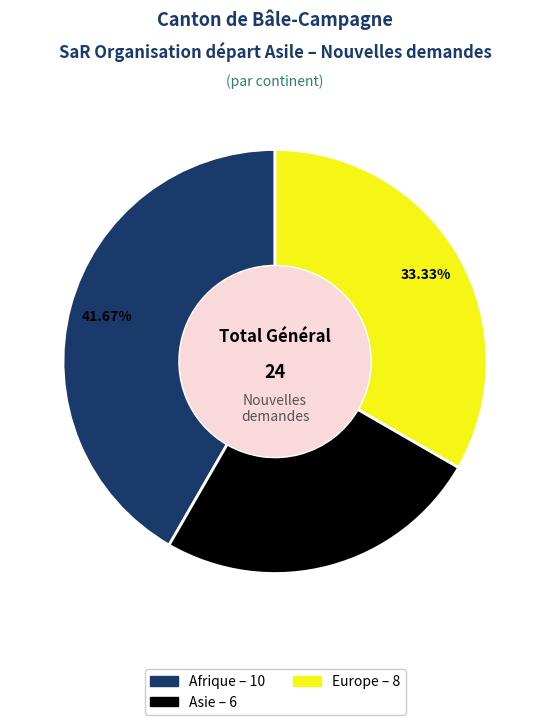

Is there a majority slice in this chart?

No